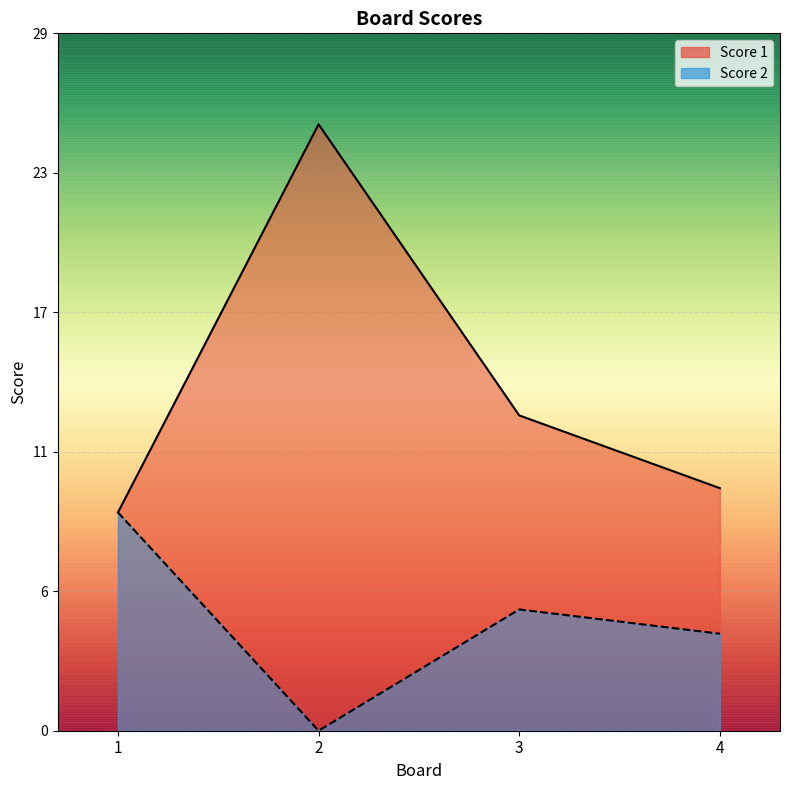

Which series has the largest total across all categories?

Score 1